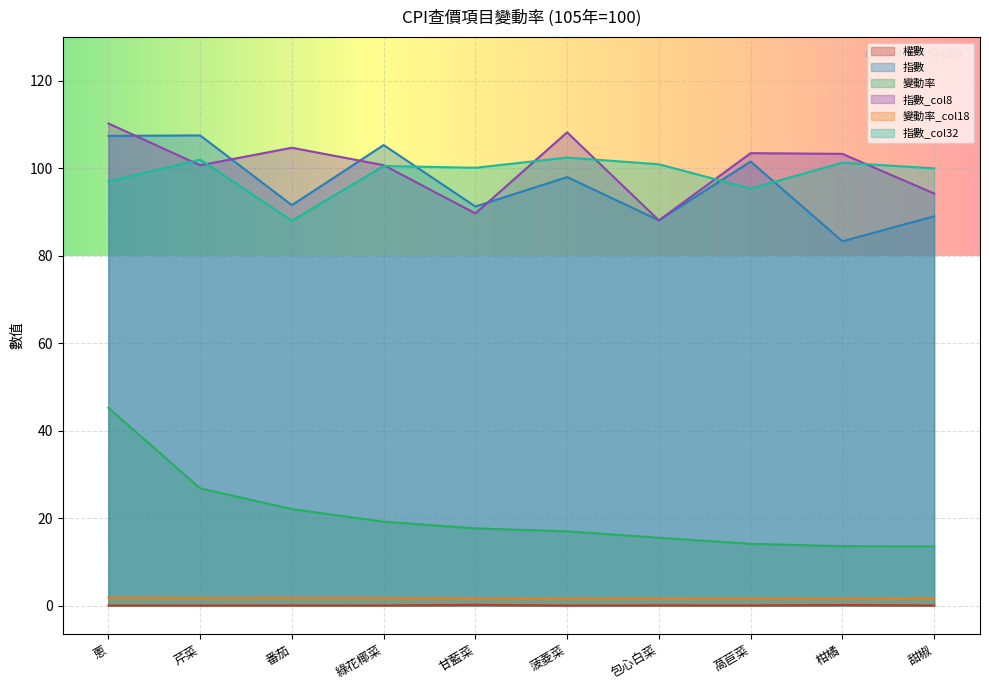

At how many categories does at least one series exceed 96?

10